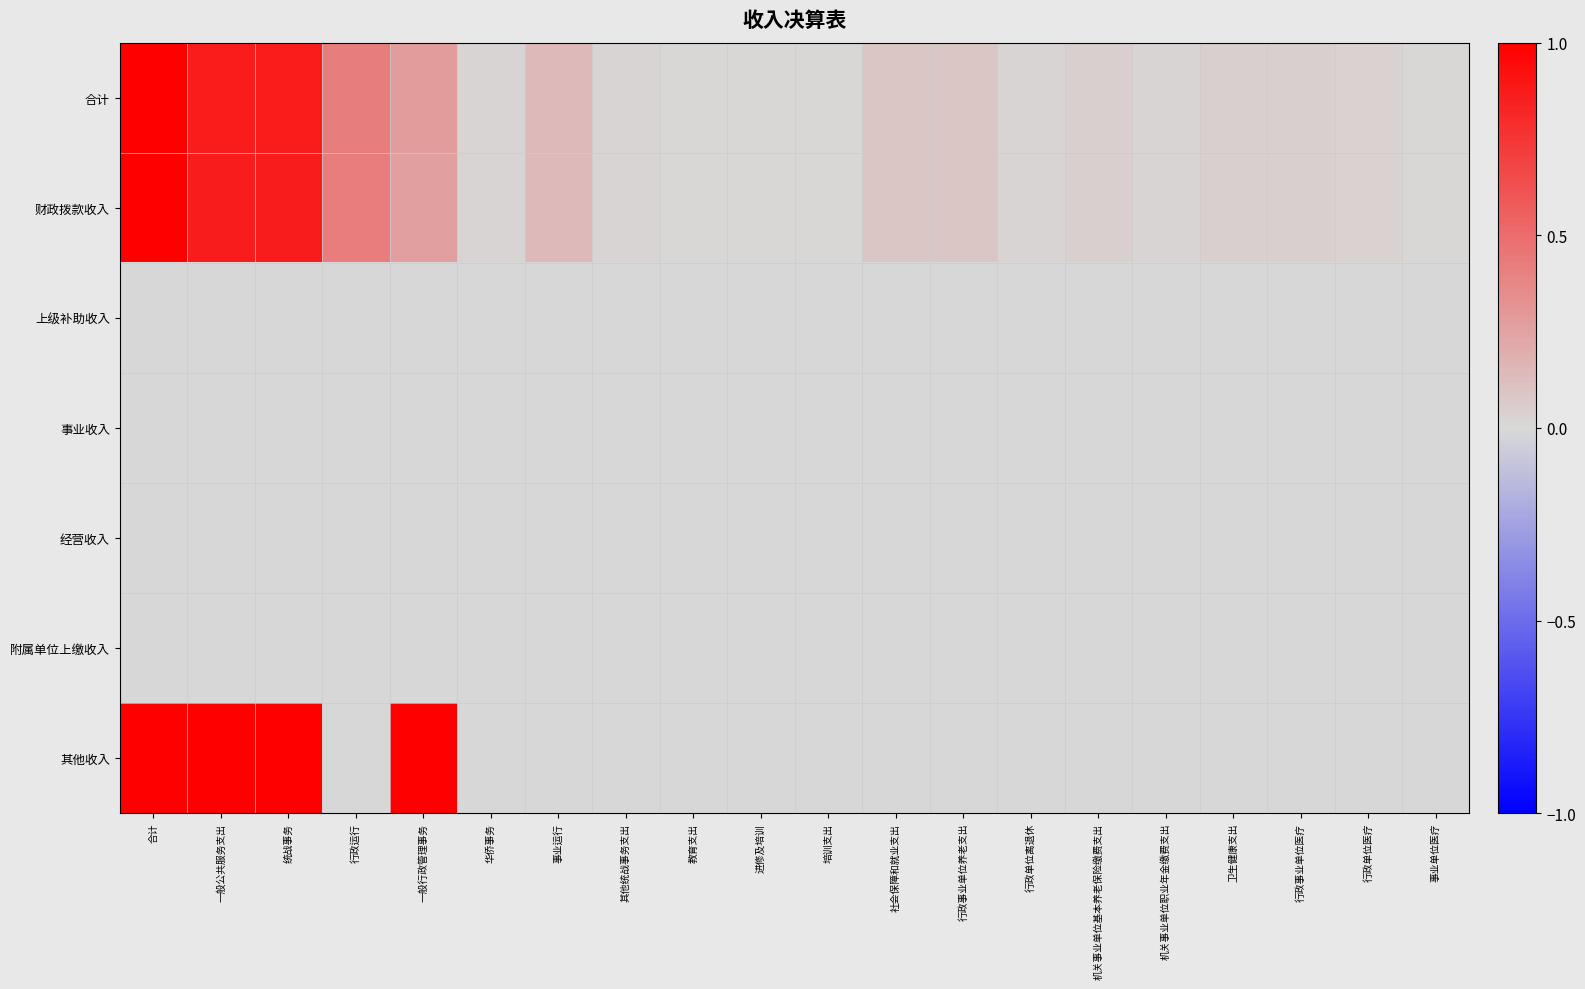

At how many categories does at least one series exceed 0?

20